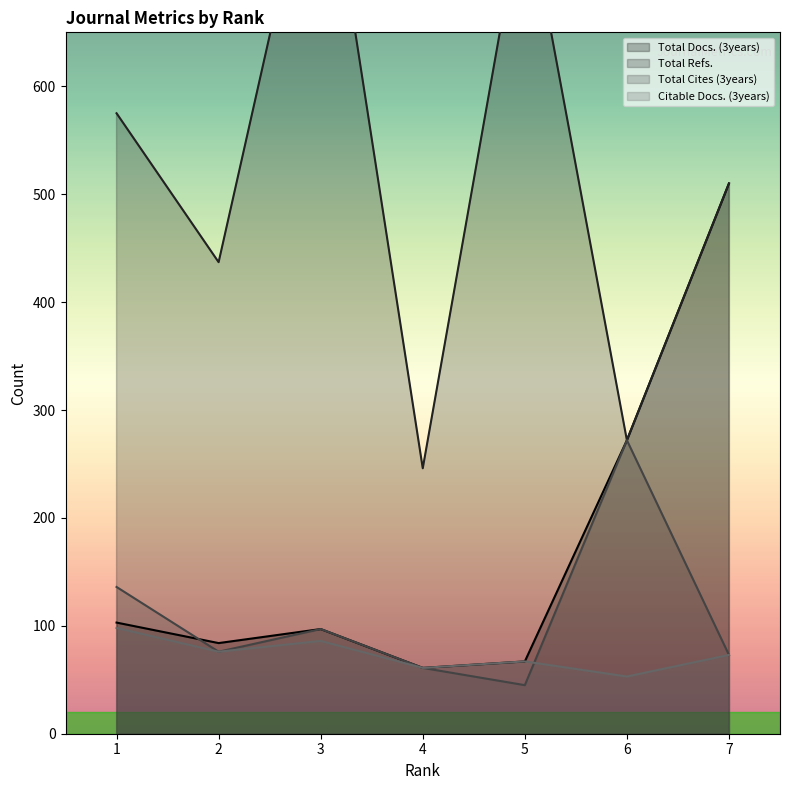

What are all the series names shown in the legend?

Total Docs. (3years), Total Refs., Total Cites (3years), Citable Docs. (3years)